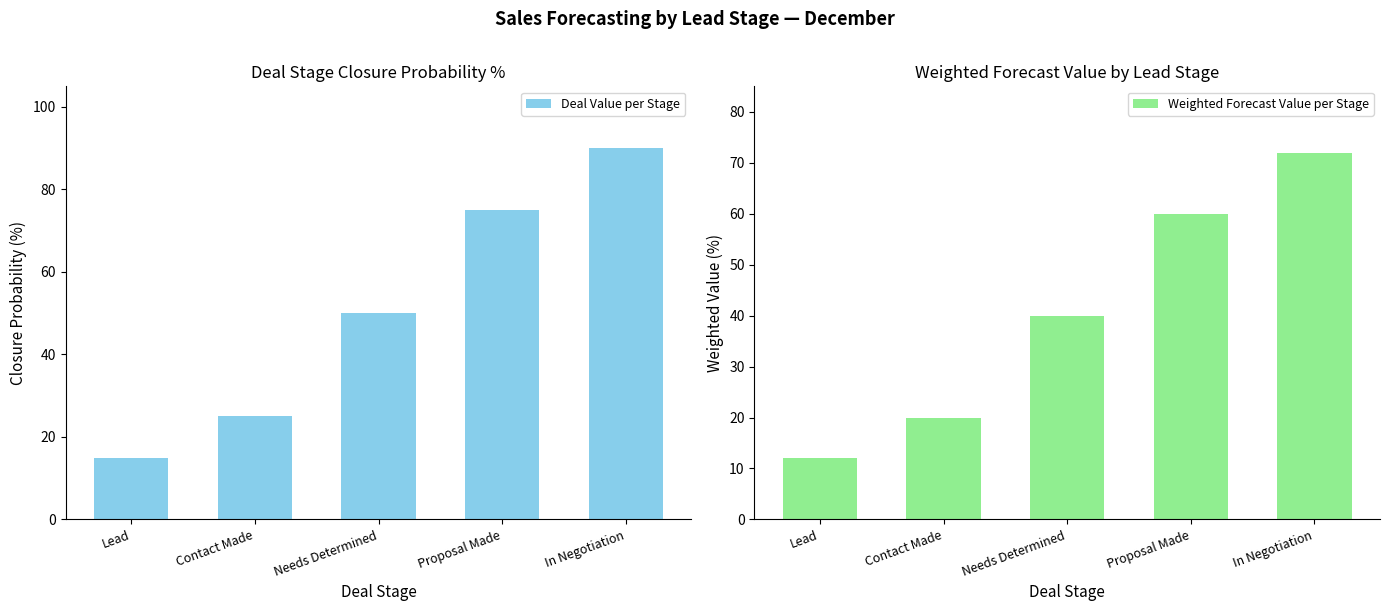

Rank the series by their average value, from highest to lowest.

Deal Value per Stage, Weighted Forecast Value per Stage